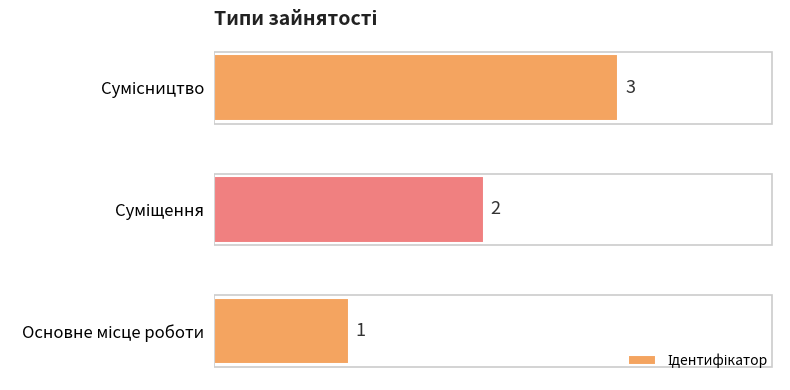

What is the sum of all values?

6